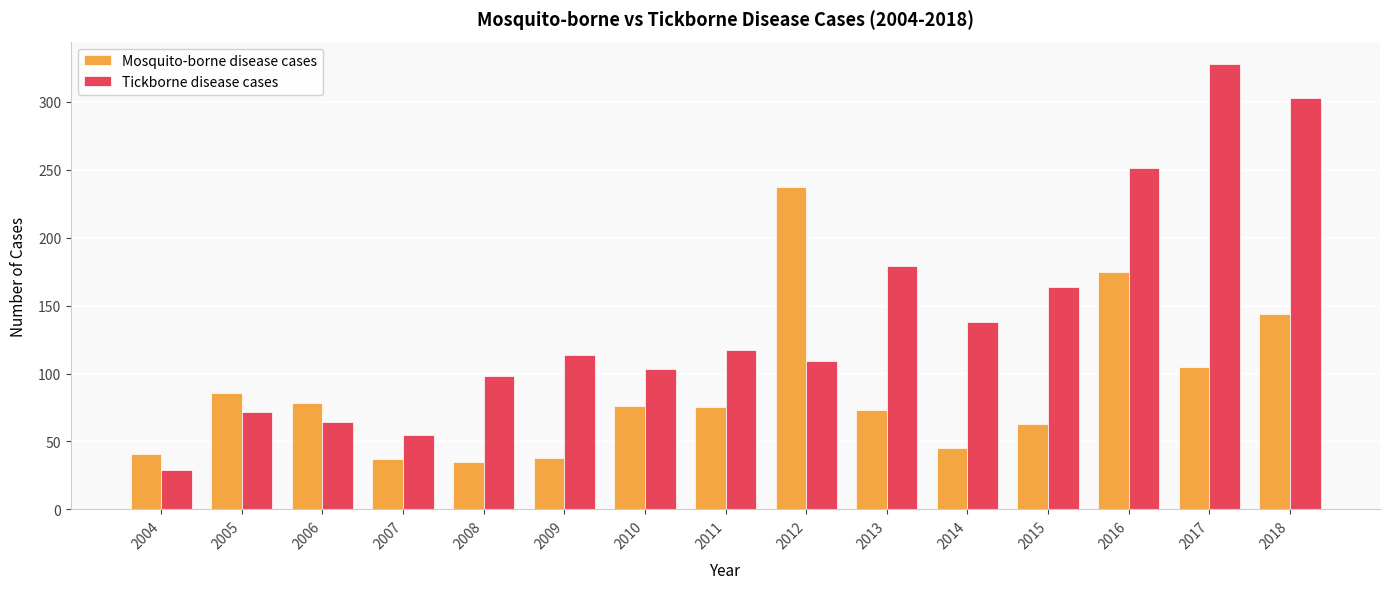

What is the value of the Tickborne disease cases bar at the 11th from the left?

138